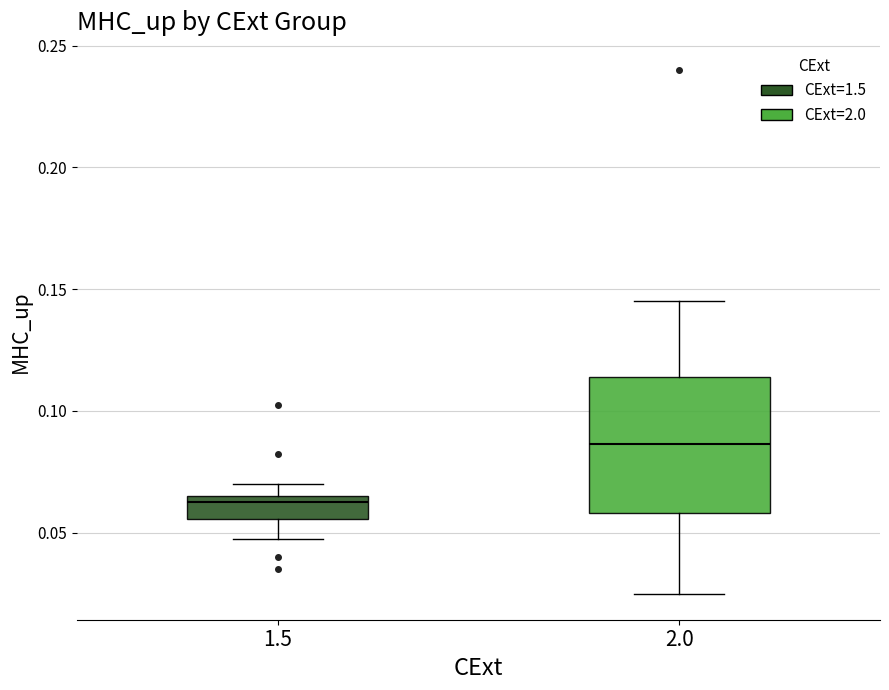

Reading left to right, read every box against the y-axis: the position of its median line, the range the box covers, and the ends of its whiskers. The values are not printed on the chart, so give them approximately, as read against the axis.

1.5: median 0.065 (just below the box's upper edge), box 0.055 to 0.065, whiskers 0.050 to 0.070
2.0: median 0.085, box 0.060 to 0.115, whiskers 0.025 to 0.145